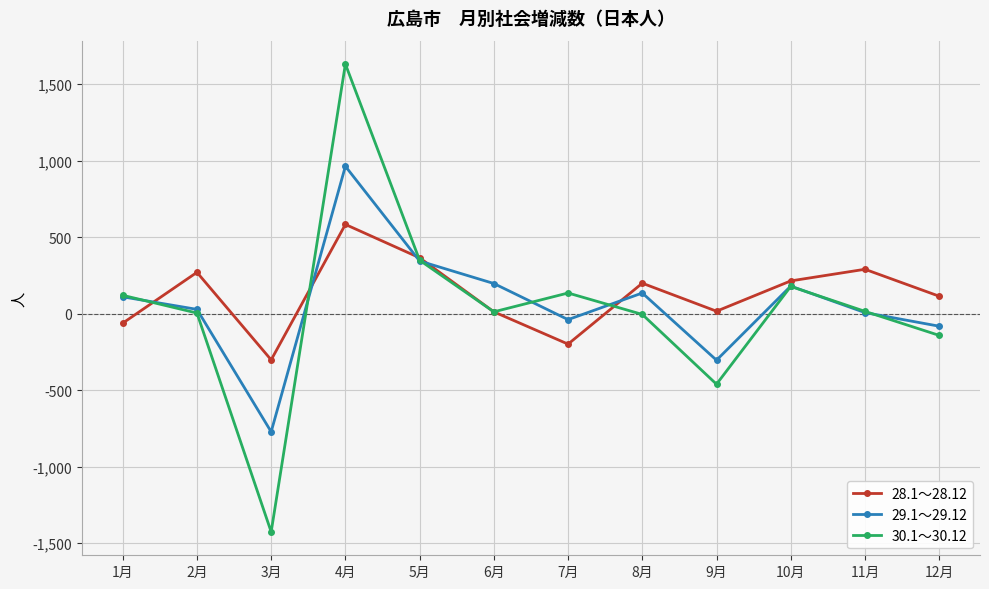

True or false: 29.1～29.12 has more than 0 points higher than both neighbors.

True